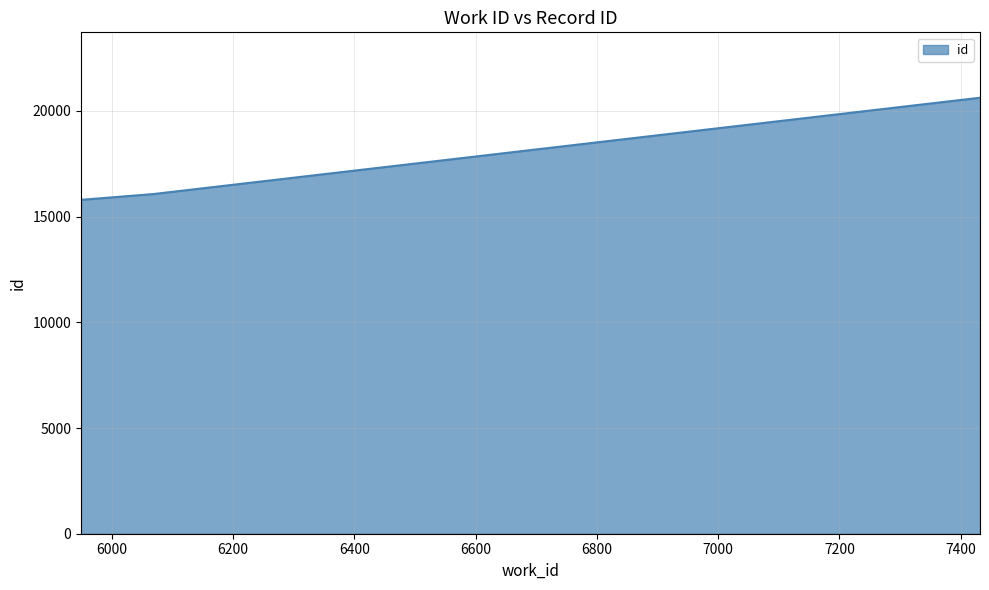

What is the difference between the maximum and minimum values?

4830